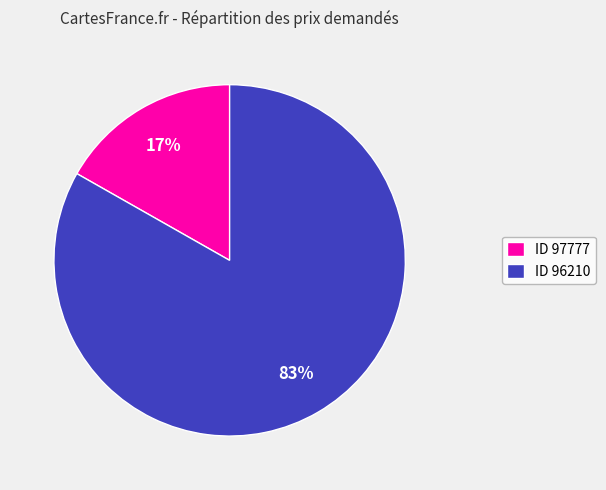

Does any single category account for the majority?

Yes